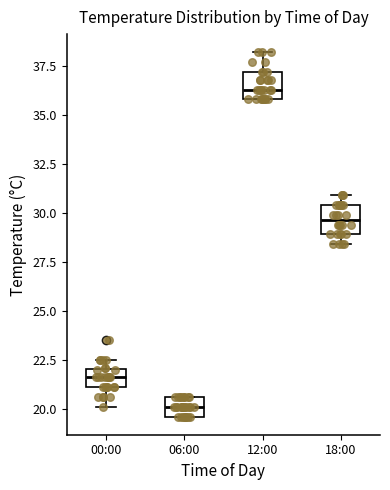

Reading left to right, transcribe this box plot: for each box, give where its median line is, the range the box spans, and where its two whiskers end, as read against the y-axis. The values are not printed on the chart, so give them approximately, as read against the axis.

00:00: median 21.5, box 21.0 to 22.0, whiskers 20.0 to 22.5
06:00: median 20.0, box 19.5 to 20.5, whiskers 19.5 to 20.5
12:00: median 36.5, box 36.0 to 37.0, whiskers 36.0 to 38.0
18:00: median 29.5, box 29.0 to 30.5, whiskers 28.5 to 31.0